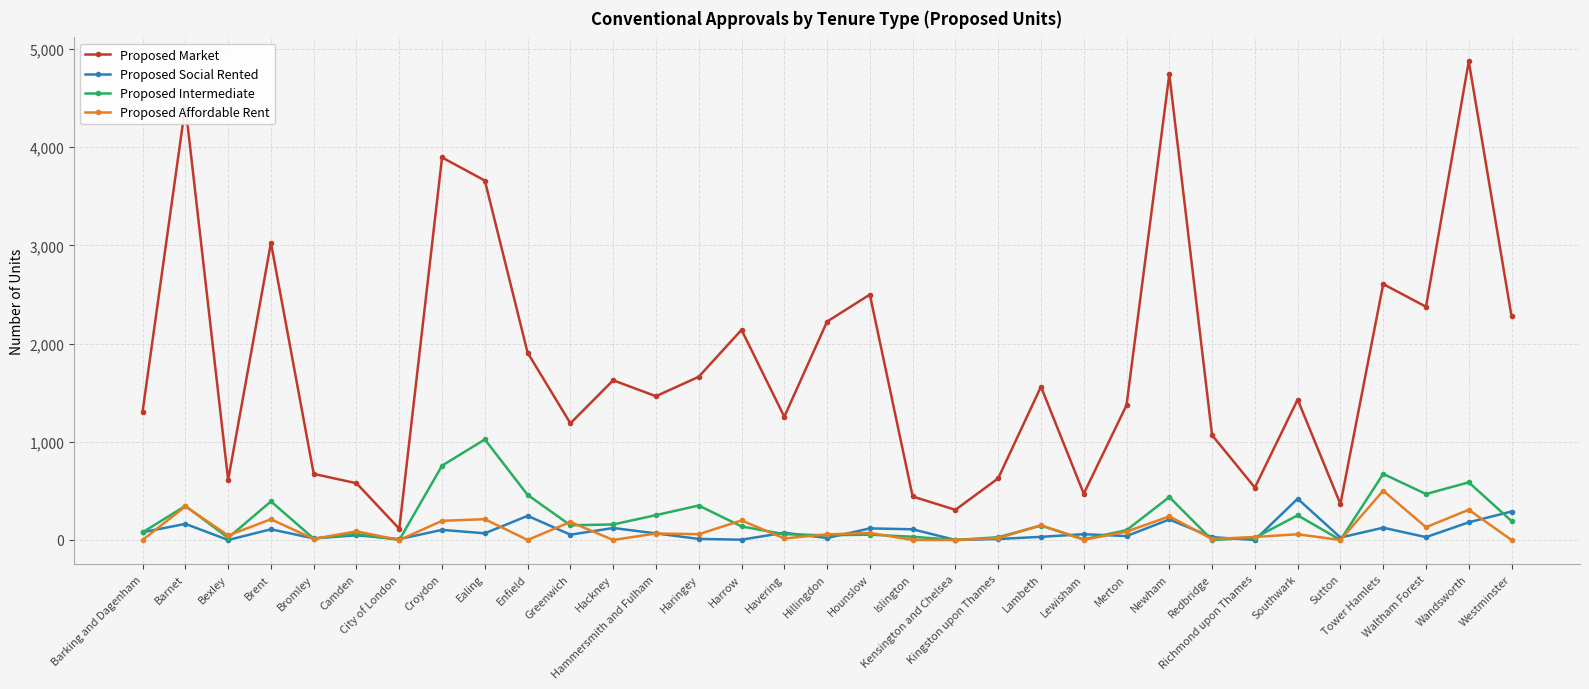

Rank the series by their maximum value, from highest to lowest.

Proposed Market, Proposed Intermediate, Proposed Affordable Rent, Proposed Social Rented